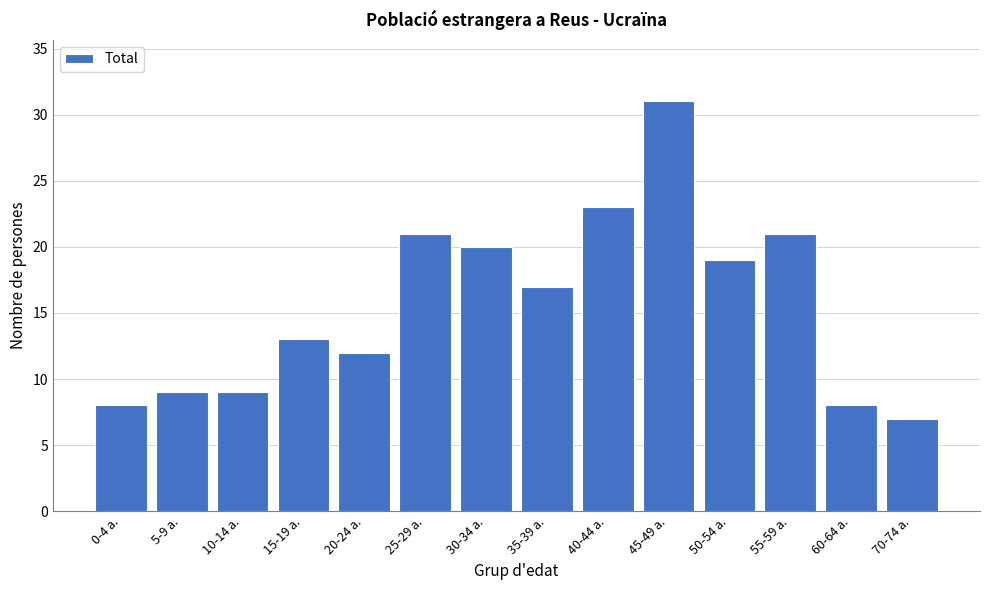

Reading left to right, transcribe all the data shown in this chart.

0-4 a.=8	5-9 a.=9	10-14 a.=9	15-19 a.=13	20-24 a.=12	25-29 a.=21	30-34 a.=20	35-39 a.=17	40-44 a.=23	45-49 a.=31	50-54 a.=19	55-59 a.=21	60-64 a.=8	70-74 a.=7